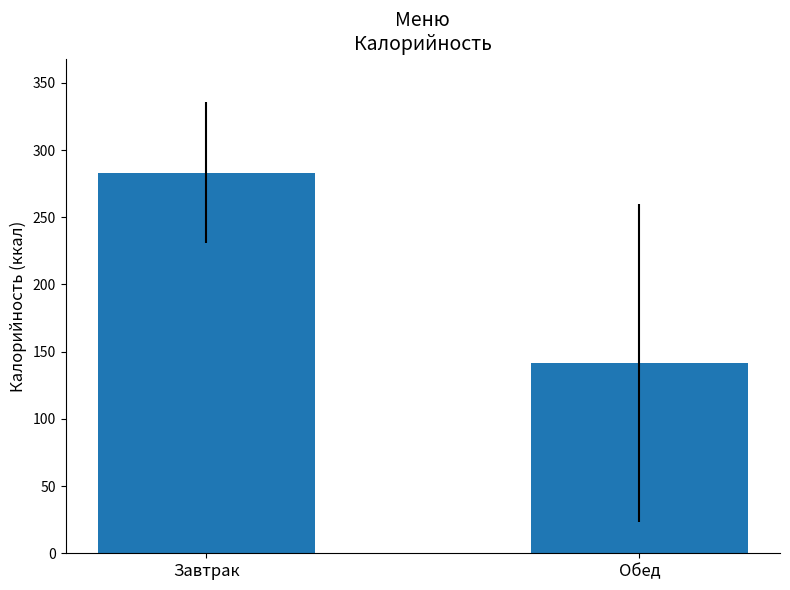

What position from the right is Обед?

1